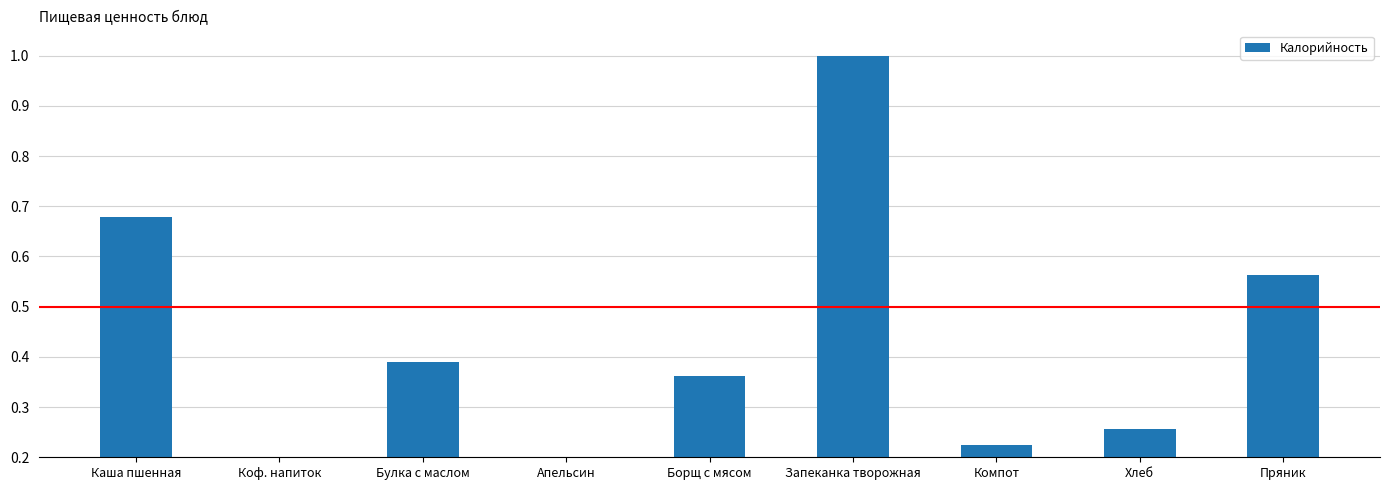

What is the label of the 6th bar from the right?

Апельсин